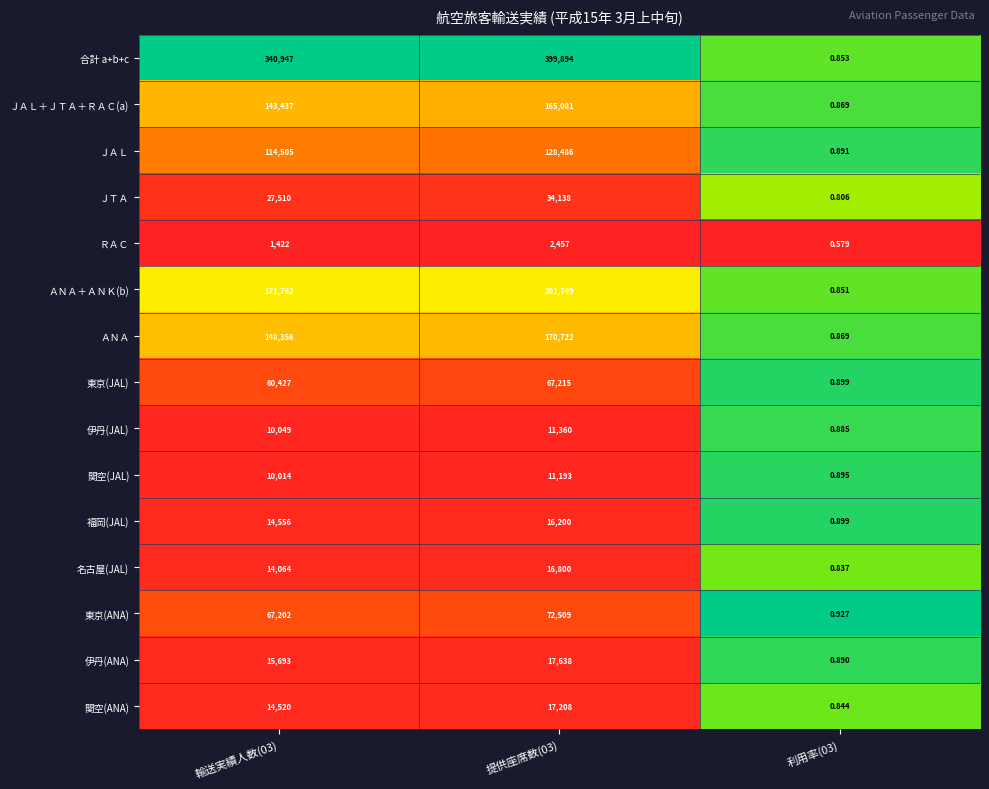

Rank the series by their maximum value, from highest to lowest.

合計 a+b+c, ＡＮＡ＋ＡＮＫ(b), ＡＮＡ, ＪＡＬ＋ＪＴＡ＋ＲＡＣ(a), ＪＡＬ, 東京(ANA), 東京(JAL), ＪＴＡ, 伊丹(ANA), 関空(ANA), 名古屋(JAL), 福岡(JAL), 伊丹(JAL), 関空(JAL), ＲＡＣ